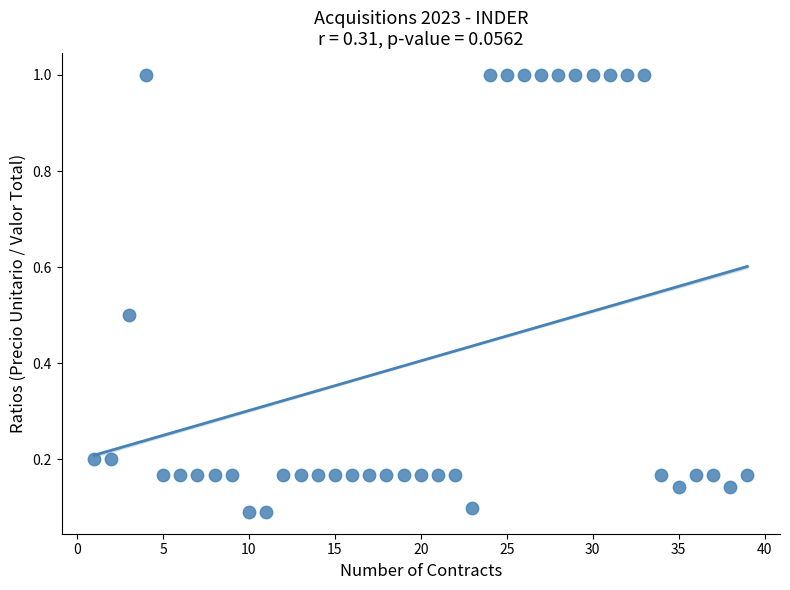

What is the range of Y values (max minus min)?

0.9